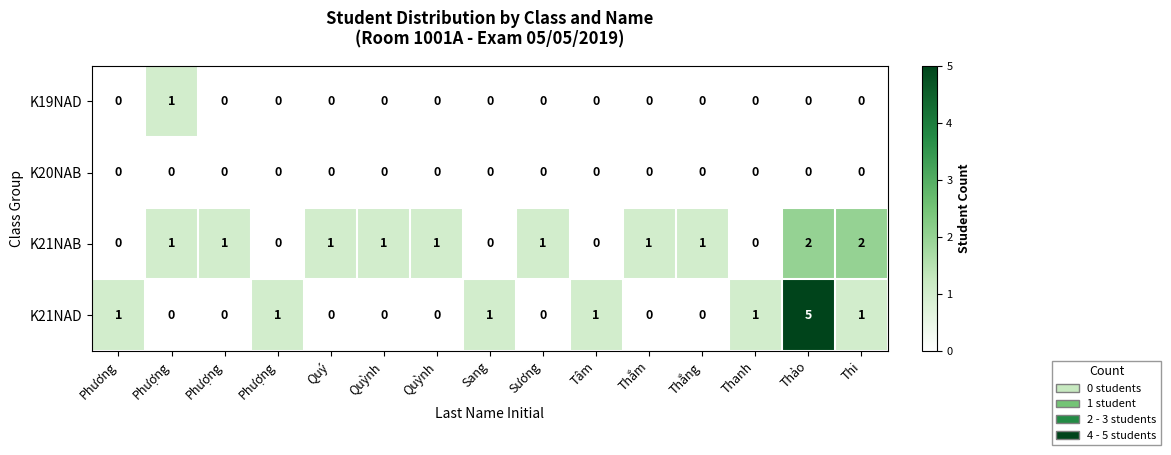

How many values in the K21NAD series exceed 0?

7